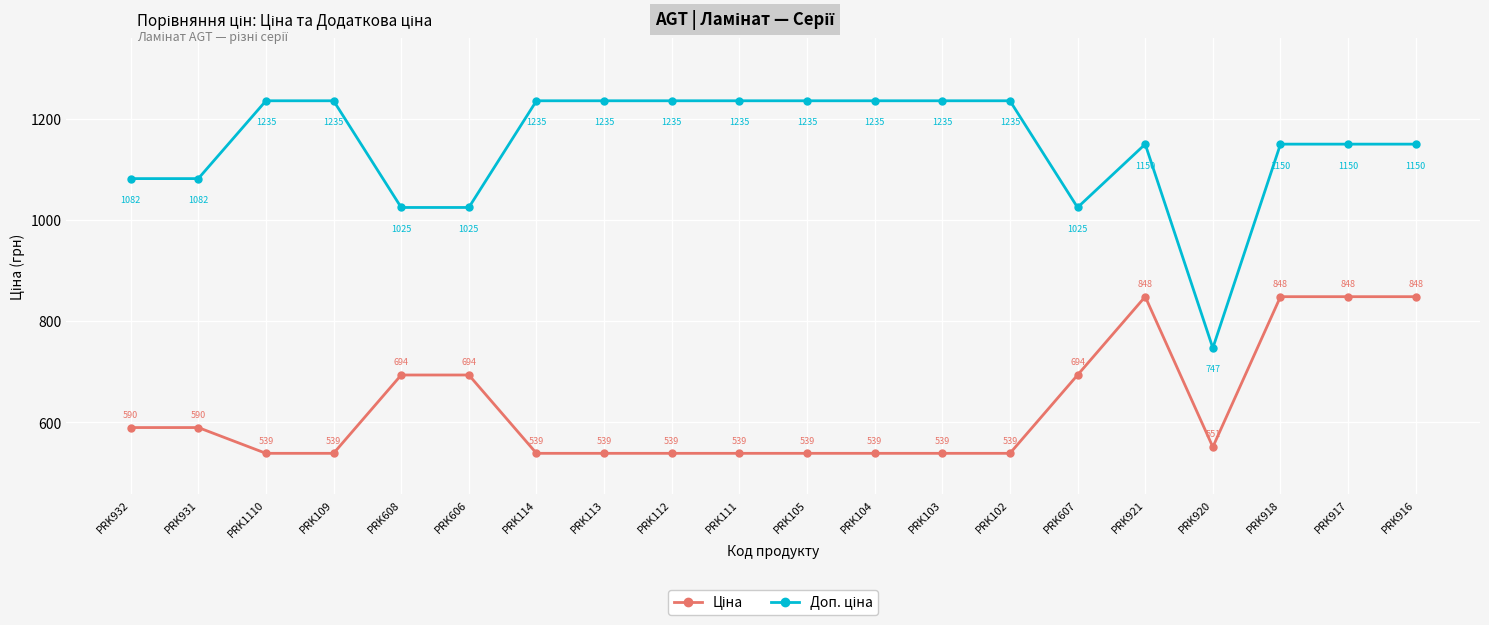

What is the maximum value shown in the chart?

1235.4